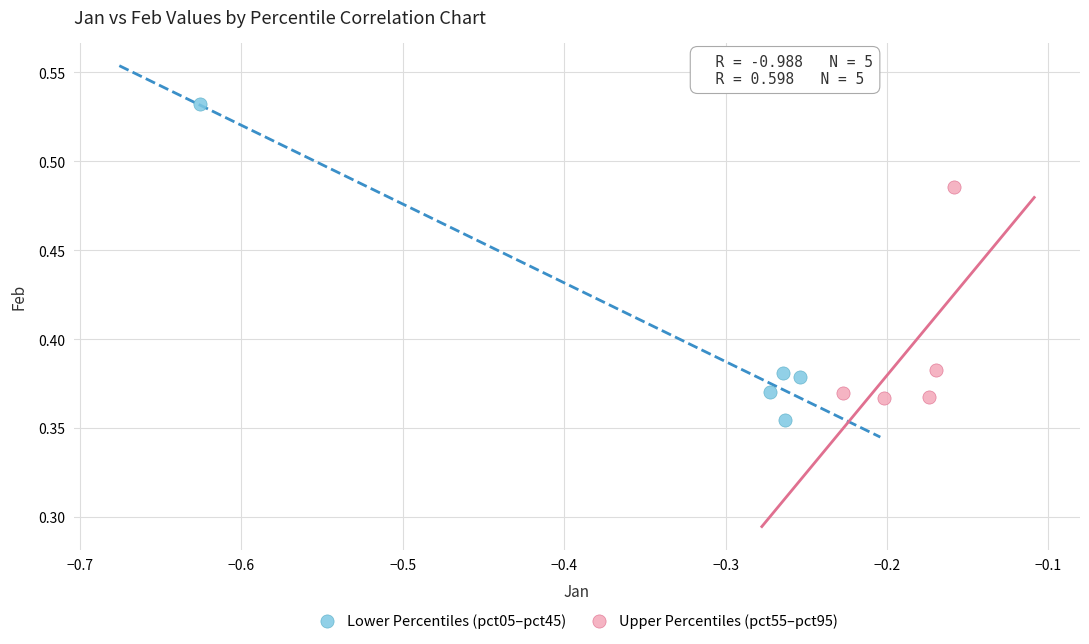

Which series reaches the minimum Y coordinate?

Lower Percentiles (pct05–pct45)